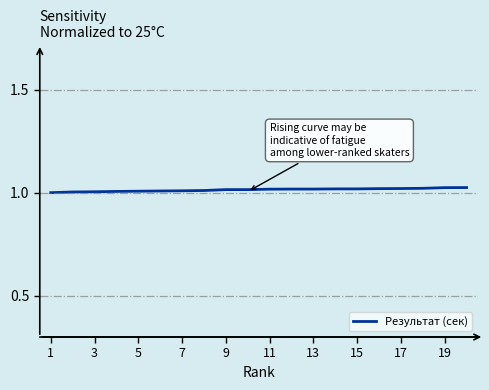

The chart shows a value of 1.0 at 5. True or false?

True